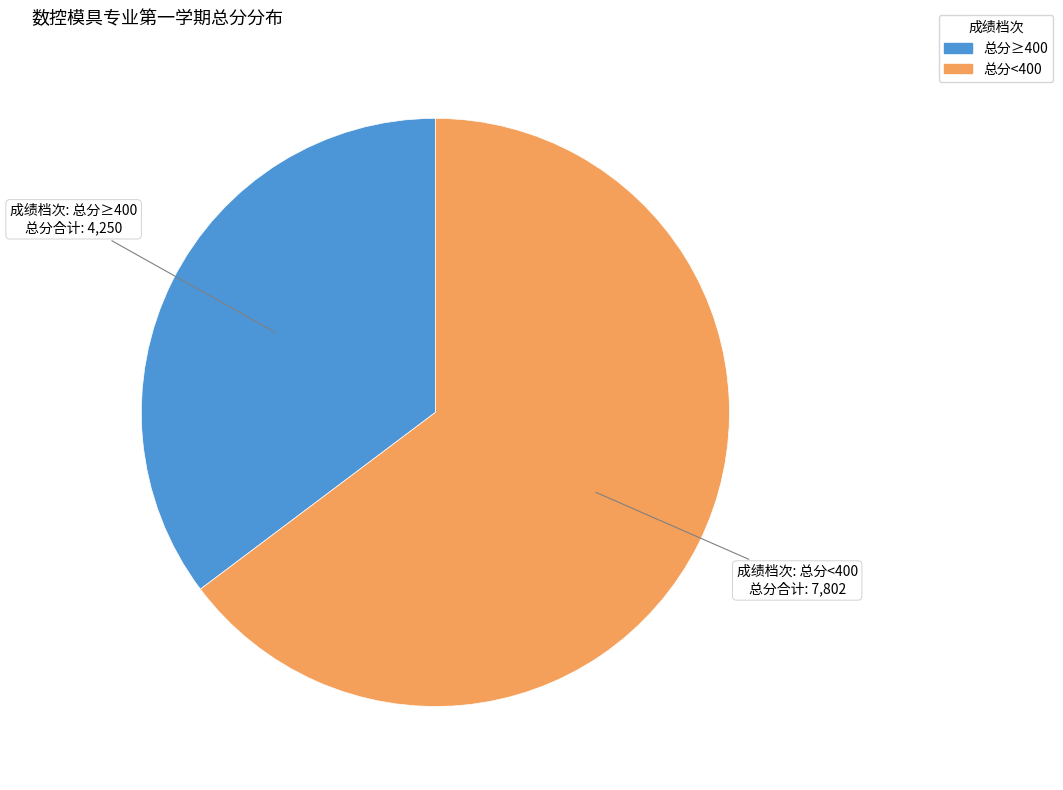

Is there a majority slice in this chart?

Yes